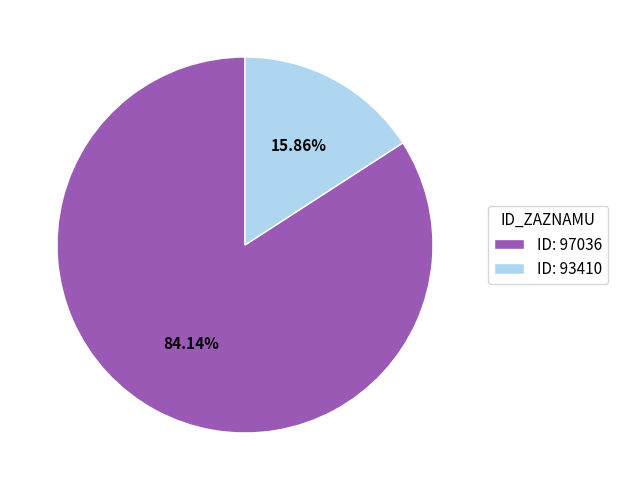

Rank the categories by value from highest to lowest.

ID: 97036, ID: 93410